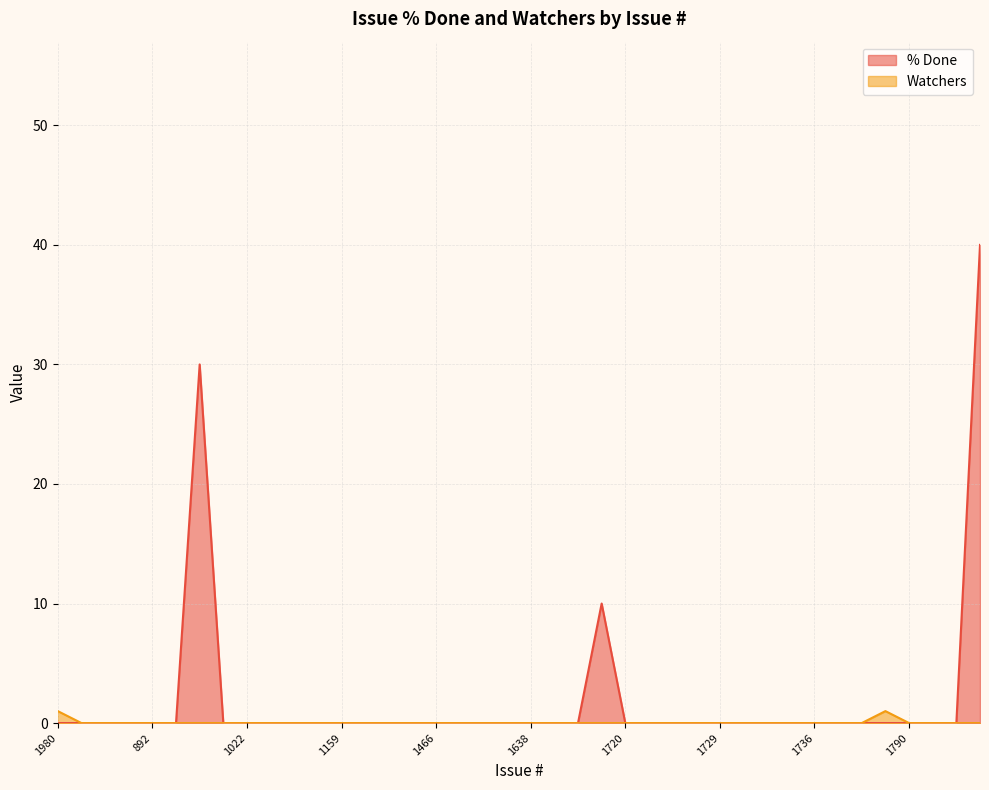

Rank the series at 1298 from lowest to highest value.

% Done, Watchers